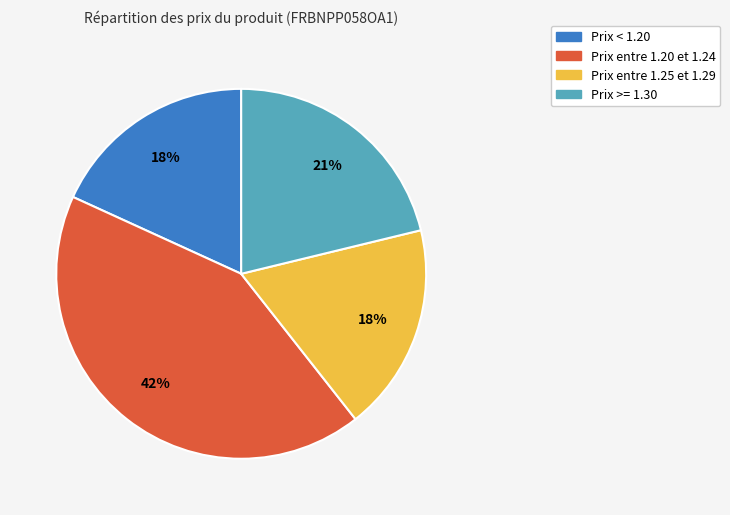

Does any single category account for the majority?

No